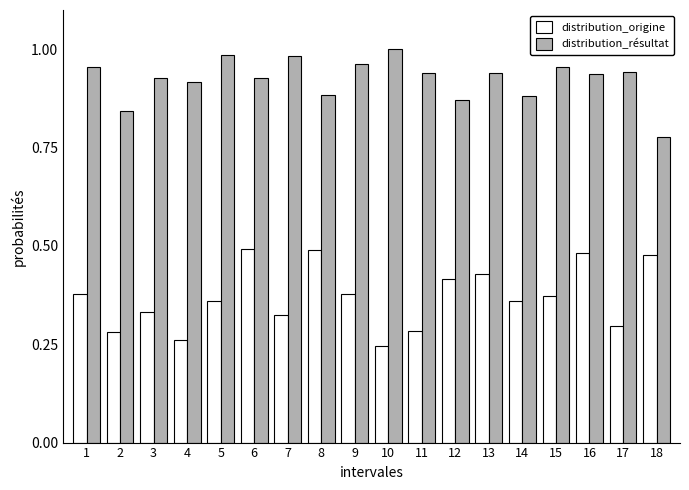

List the series in order of their peak value, lowest first.

distribution_origine, distribution_résultat